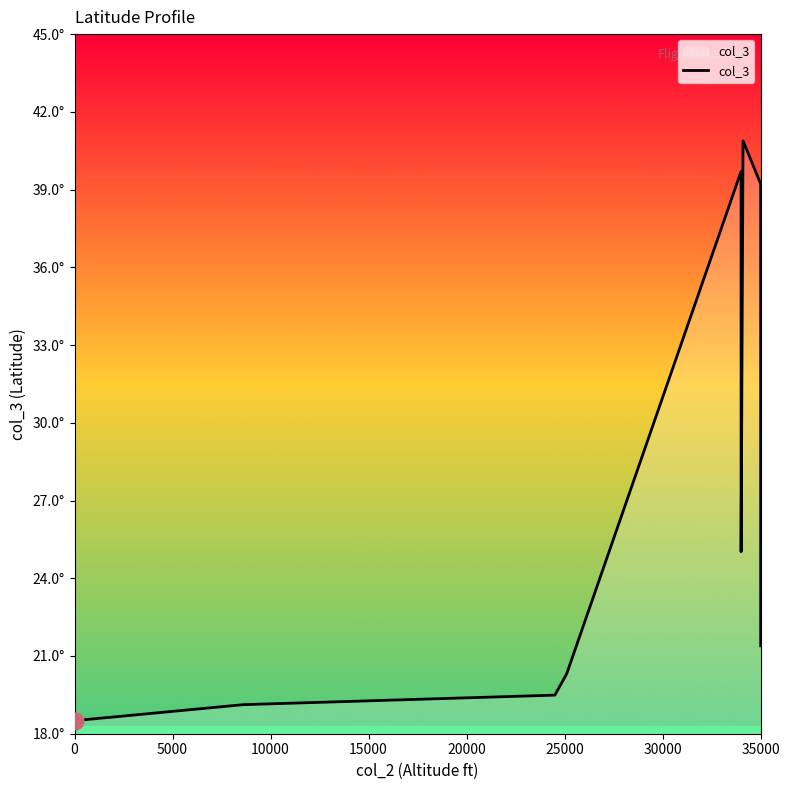

True or false: the data shows 27.8 at 35000.

True